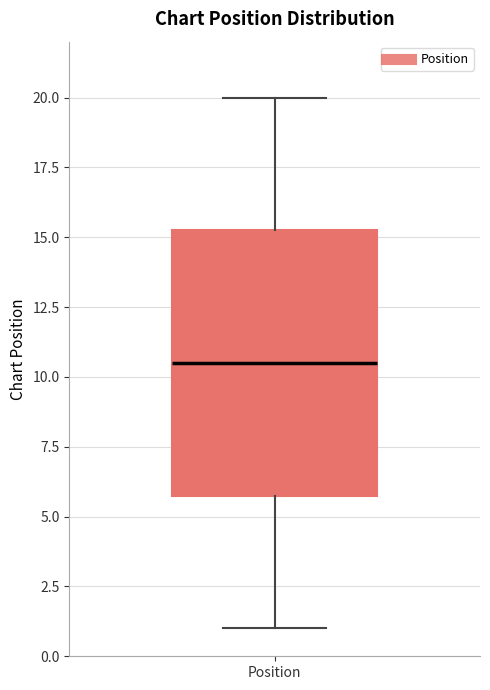

Where does the lower whisker of the box for Position end on the y-axis? The values are not printed on the chart, so give them approximately, as read against the axis.

1.0